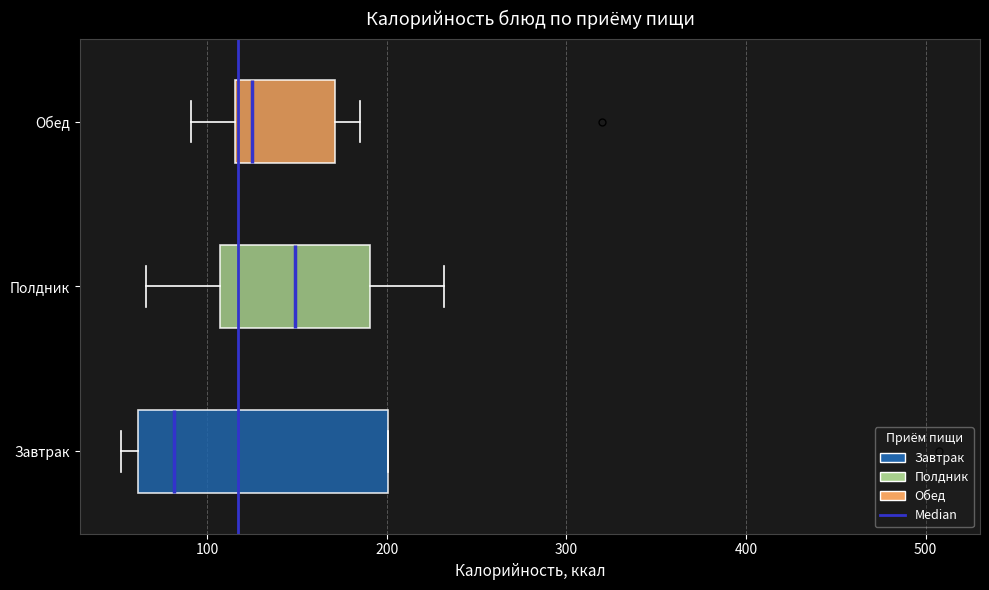

Comparing the boxes themselves (not the whiskers), which one is the widest?

Завтрак